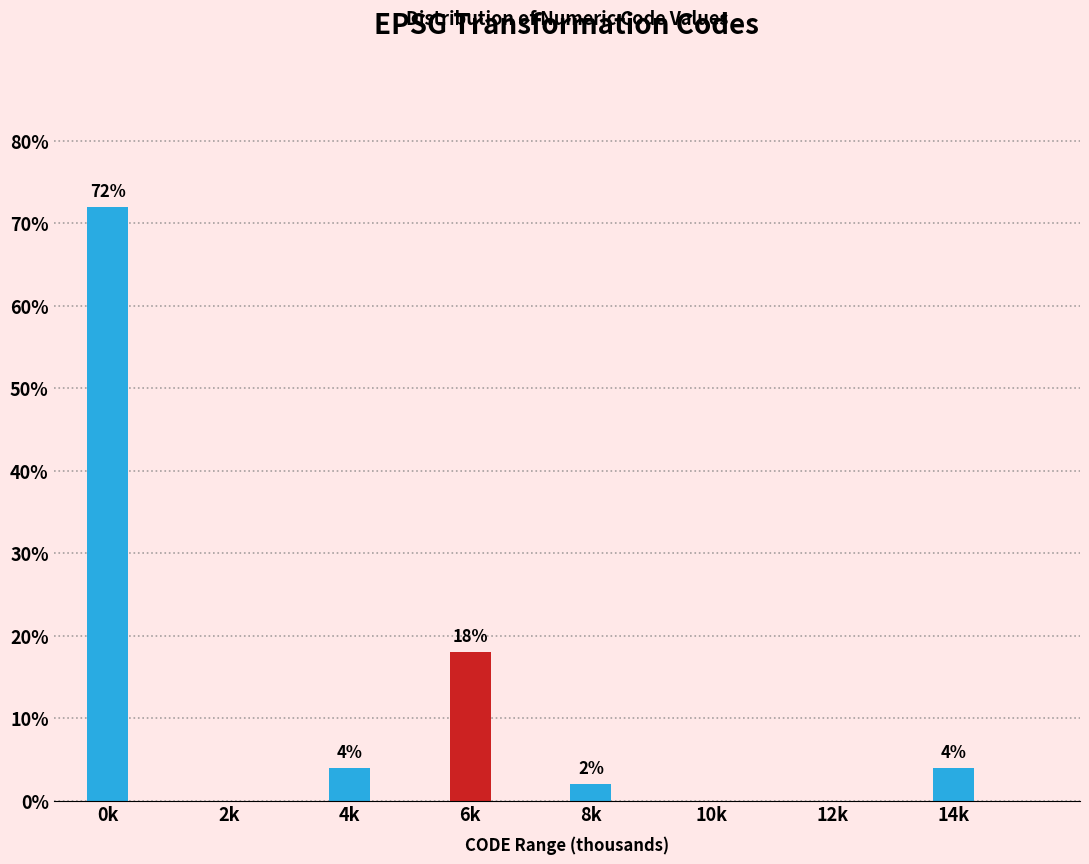

Reading left to right, list all the values displayed in this chart.

0k=72	2k=0	4k=4	6k=18	8k=2	10k=0	12k=0	14k=4